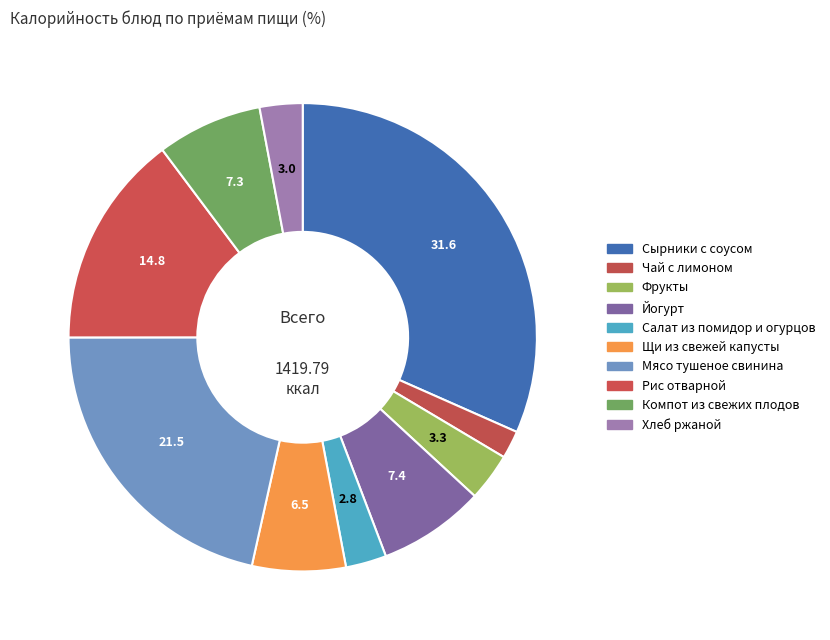

What percentage is the Рис отварной slice, to the nearest percent?

15%